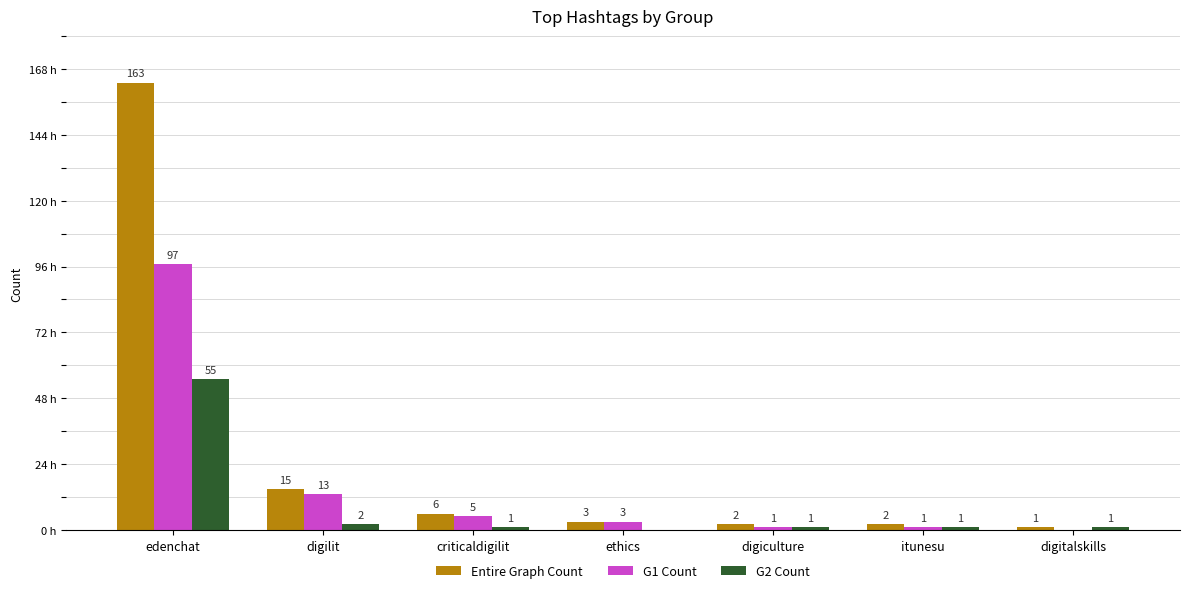

Are the bars grouped side by side (vs. stacked)?

Yes